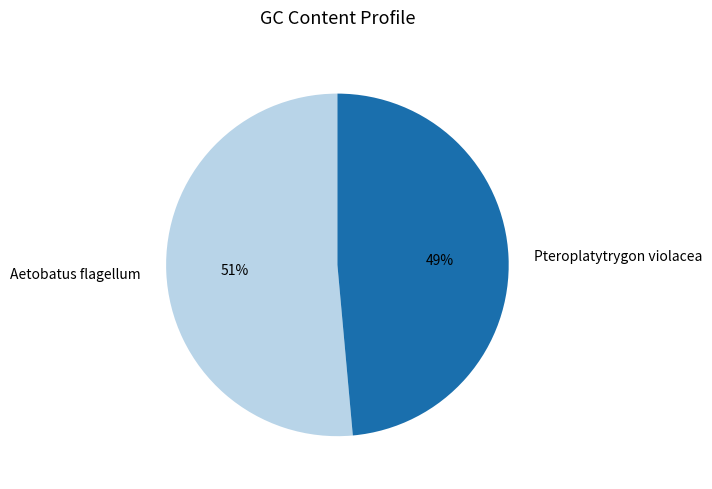

To the nearest percent, what is the combined percentage of Aetobatus flagellum and Pteroplatytrygon violacea?

100%